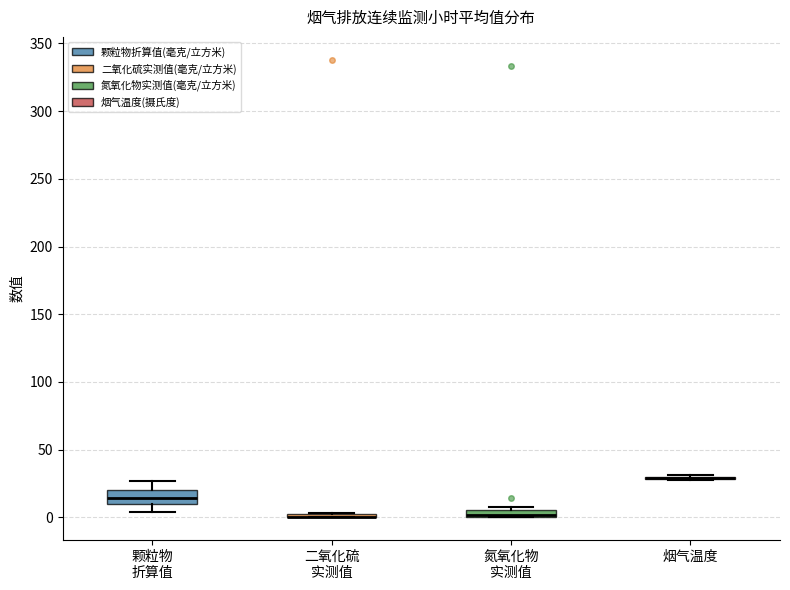

Which box is the tallest, from its lower edge to its upper edge?

颗粒物 折算值